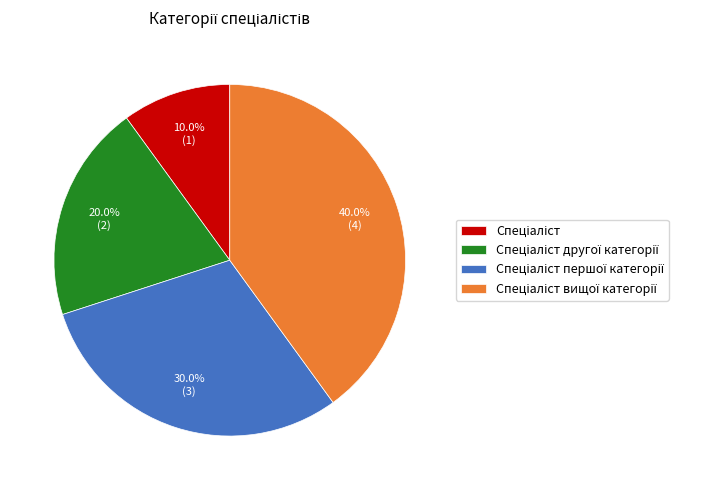

To the nearest percent, what is the average slice percentage?

25%